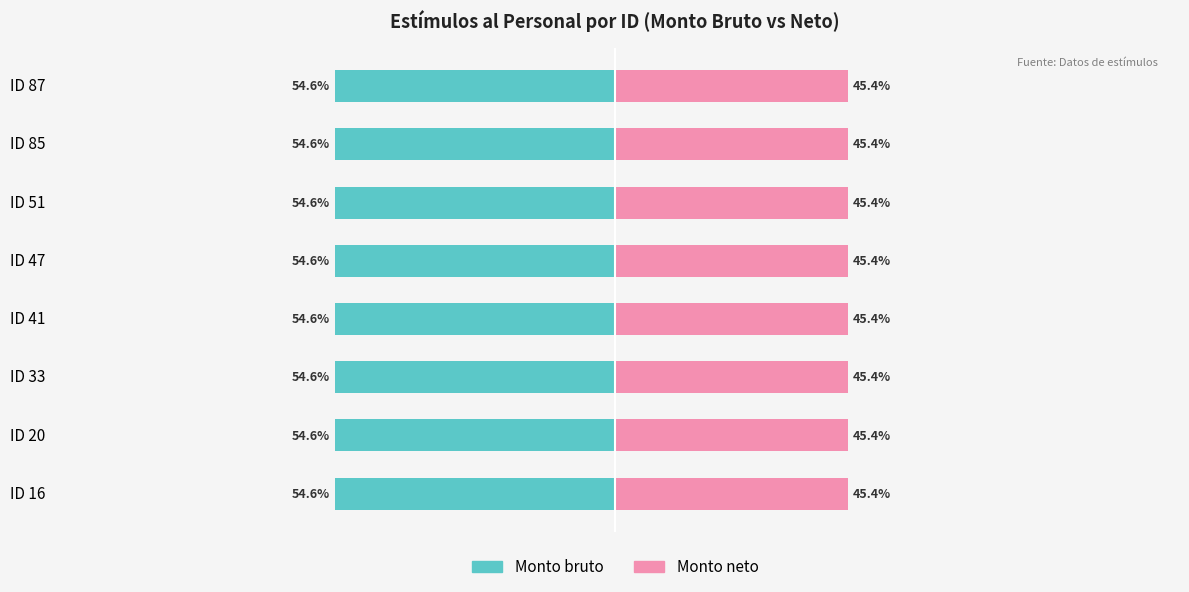

True or false: Monto bruto has a value of -54.6 at ID 16.

True